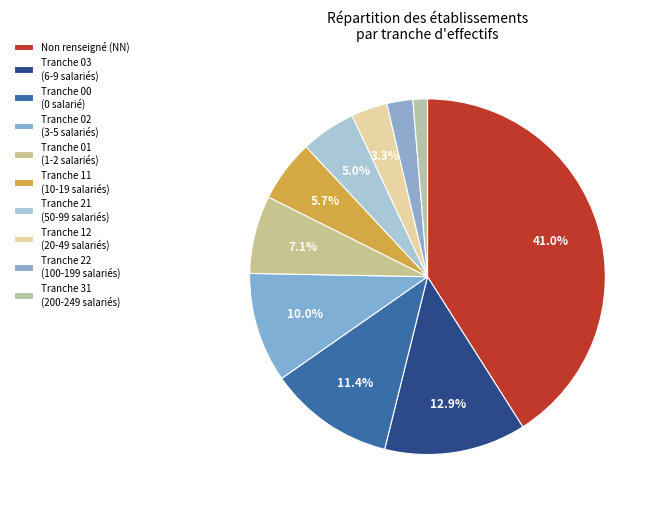

To the nearest percent, what is the average slice percentage?

10%